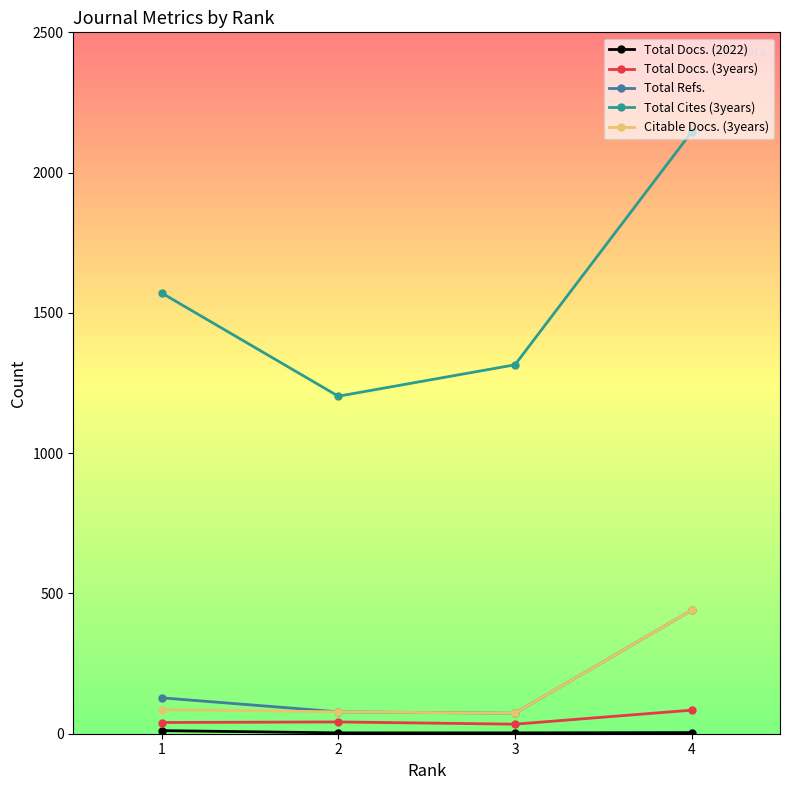

True or false: Total Cites (3years) and Citable Docs. (3years) intersect in this chart.

False